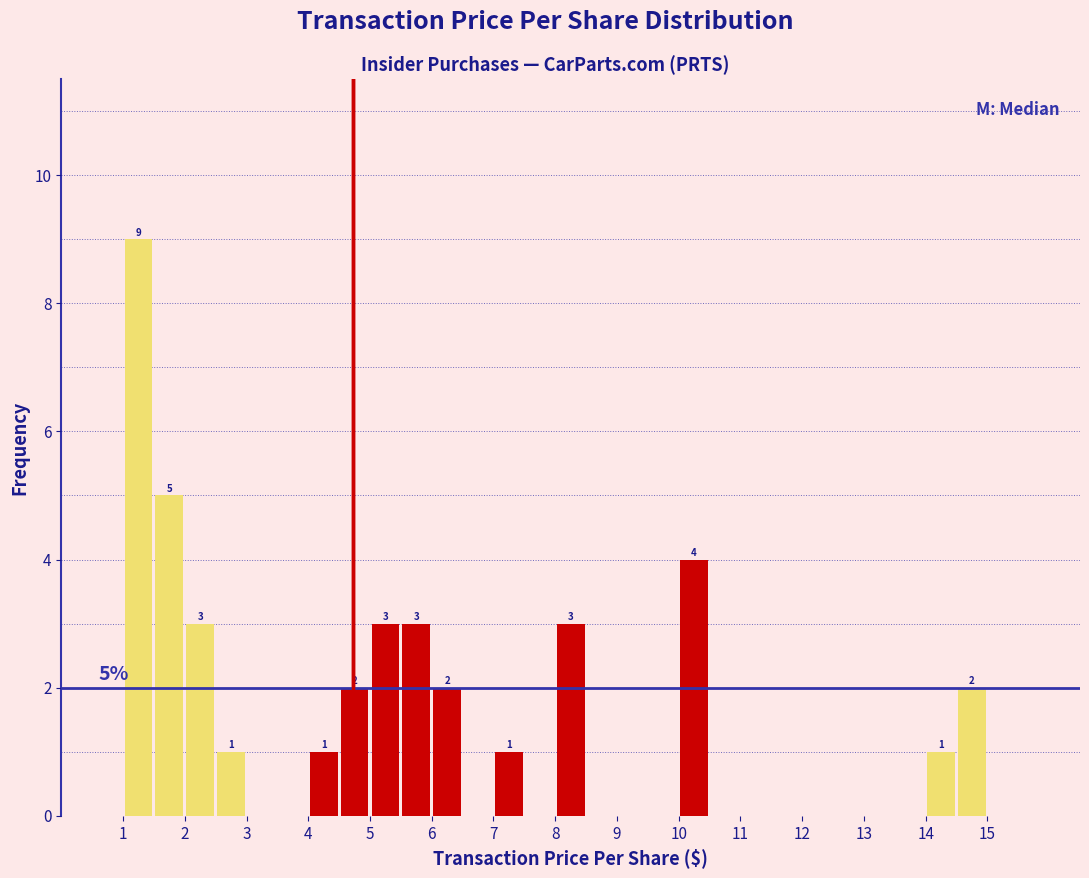

Which range on the x-axis has the tallest bar?

1.0 to 1.5